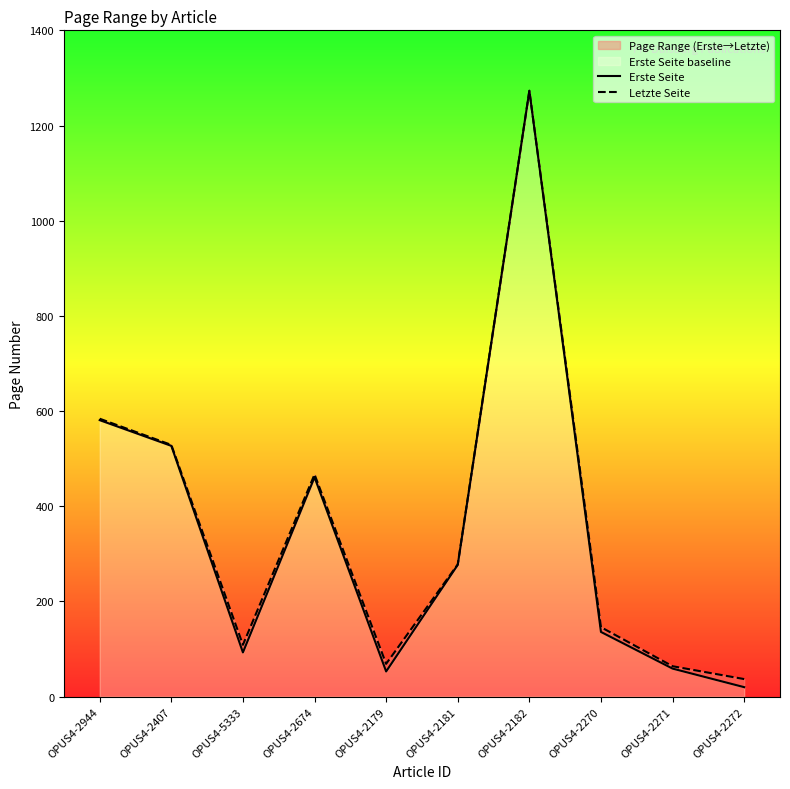

How many lines are shown in the chart?

2